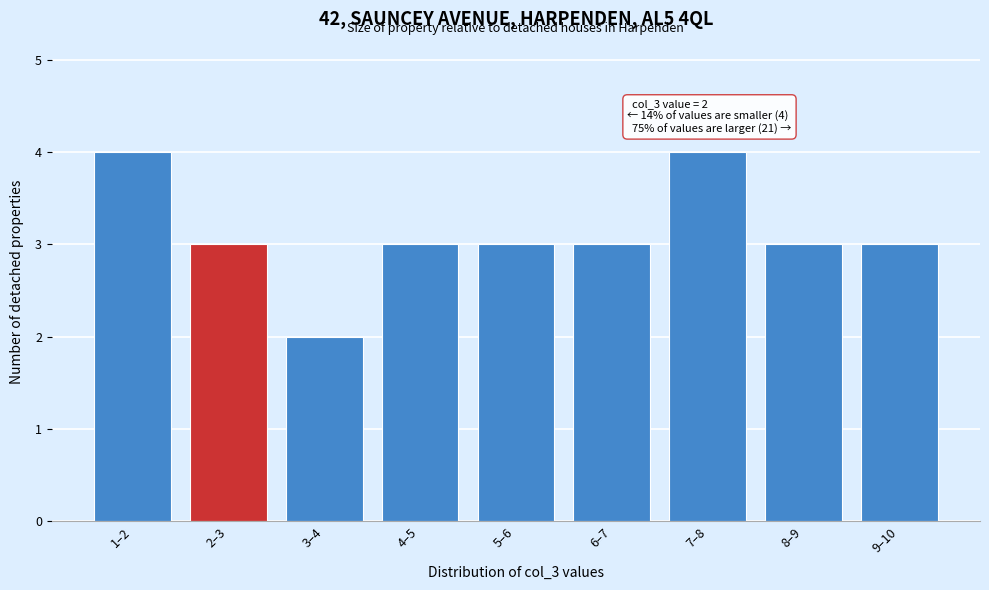

Reading left to right, extract all data points from this chart.

1–2=4	2–3=3	3–4=2	4–5=3	5–6=3	6–7=3	7–8=4	8–9=3	9–10=3